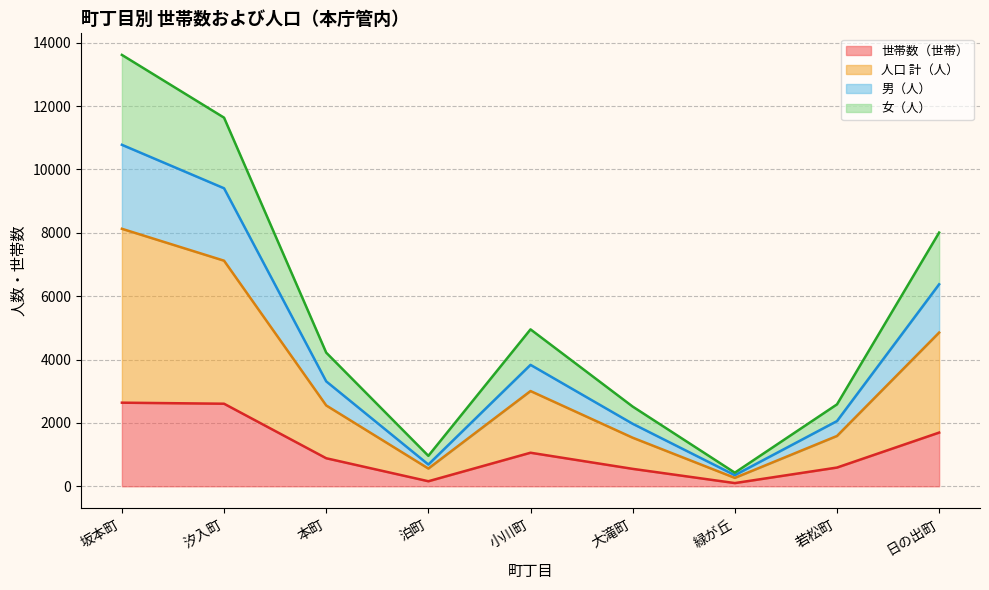

The value of 世帯数（世帯） at 小川町 is 1059. True or false?

True